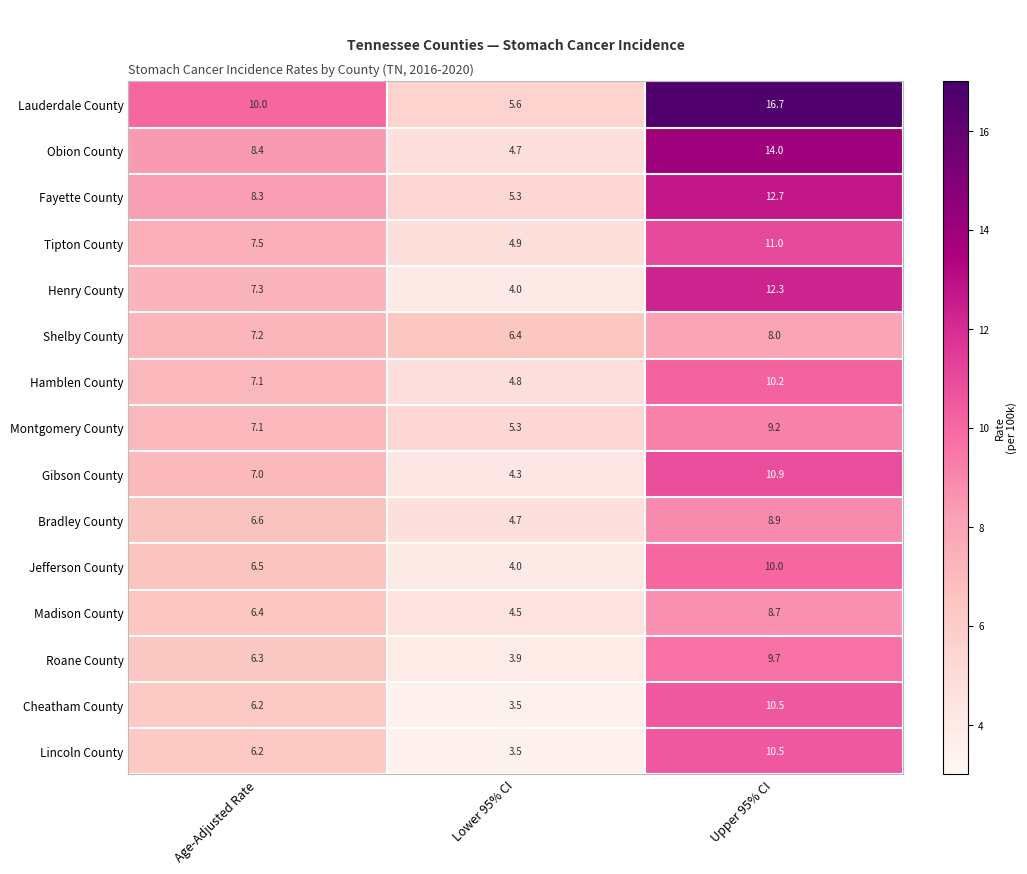

What is the sum of all Henry County values?

23.6